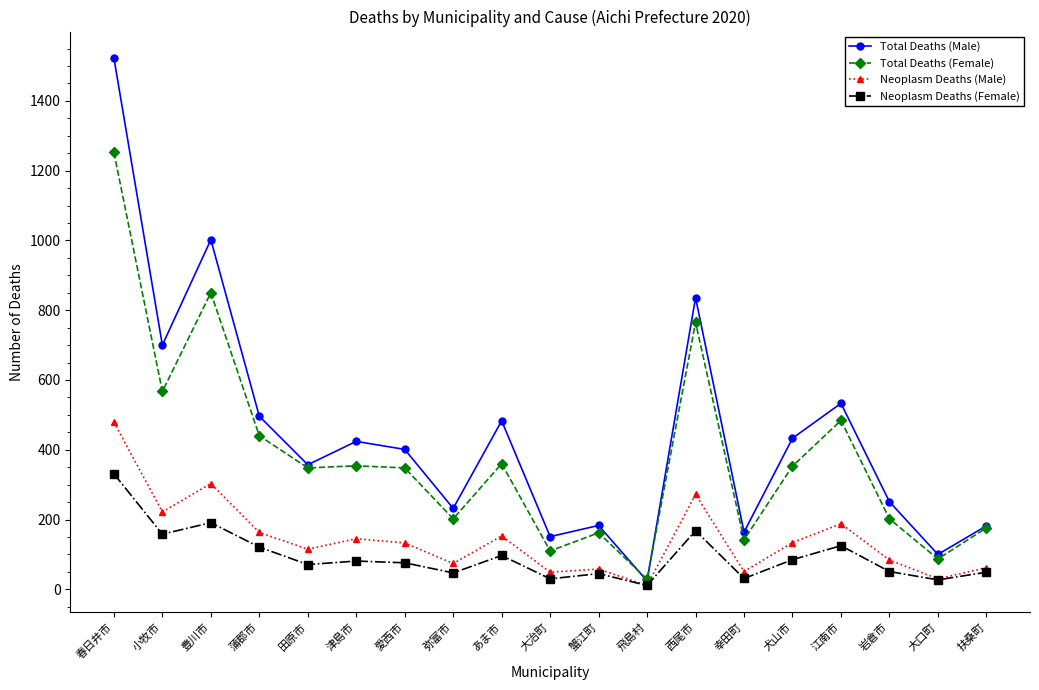

How many values in the Total Deaths (Female) series are below 348?

8